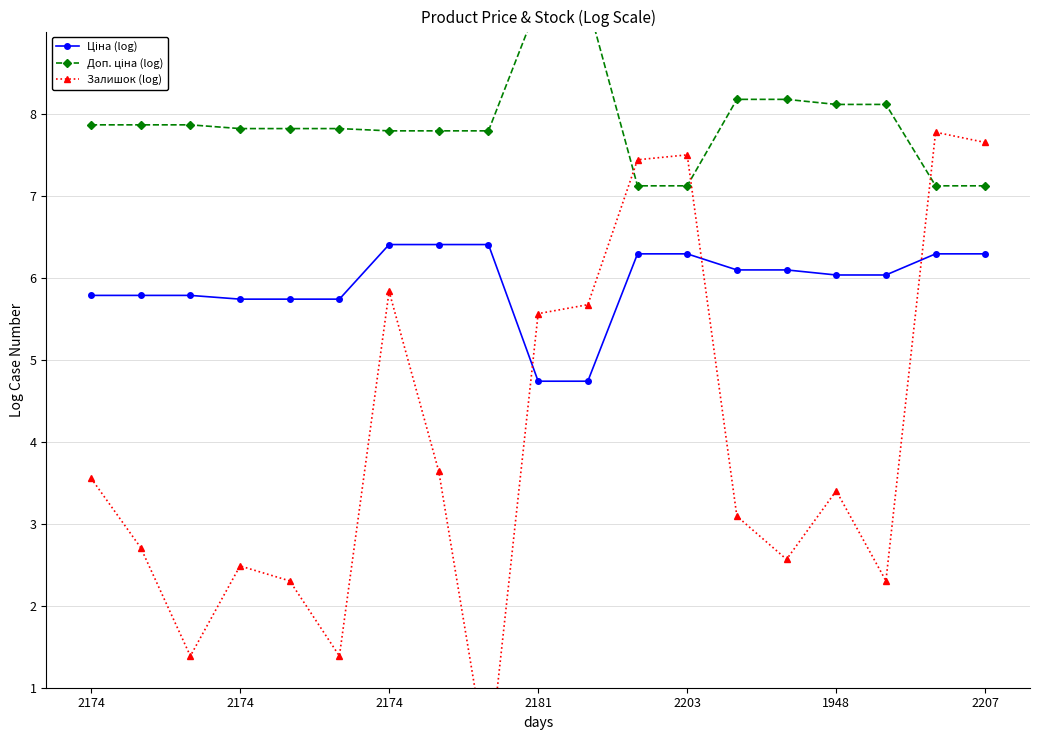

Between 2174 and 12, which series saw the biggest shift?

Залишок (log)